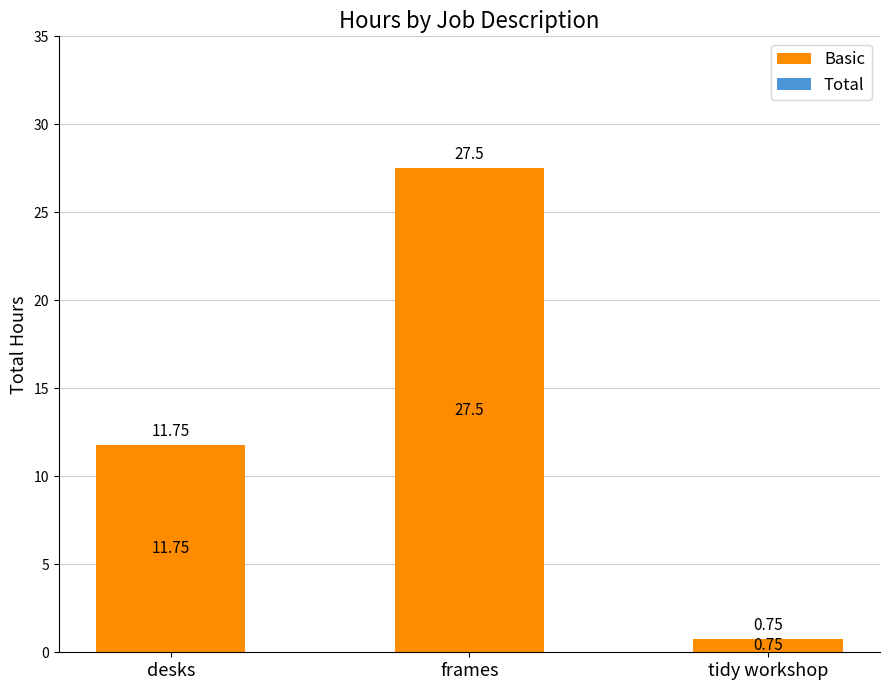

Rank the categories by value from lowest to highest.

tidy workshop, desks, frames